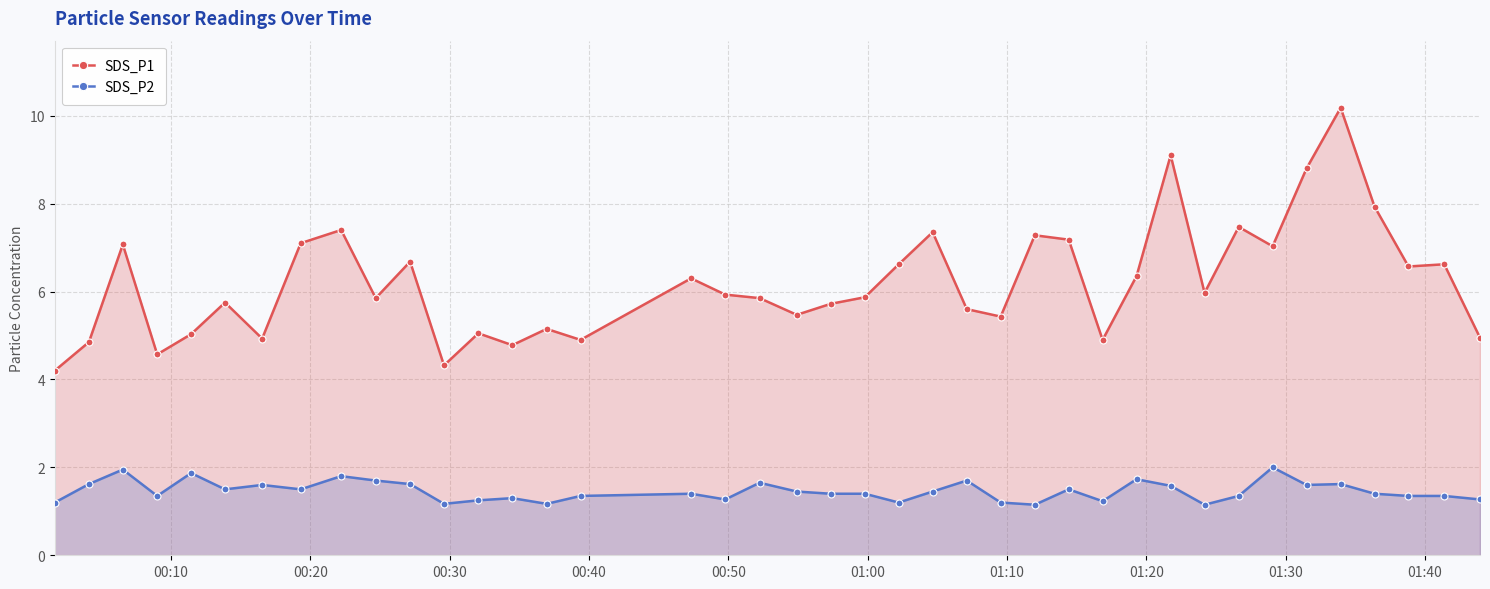

True or false: SDS_P1 has more than 2 interior local peaks.

True